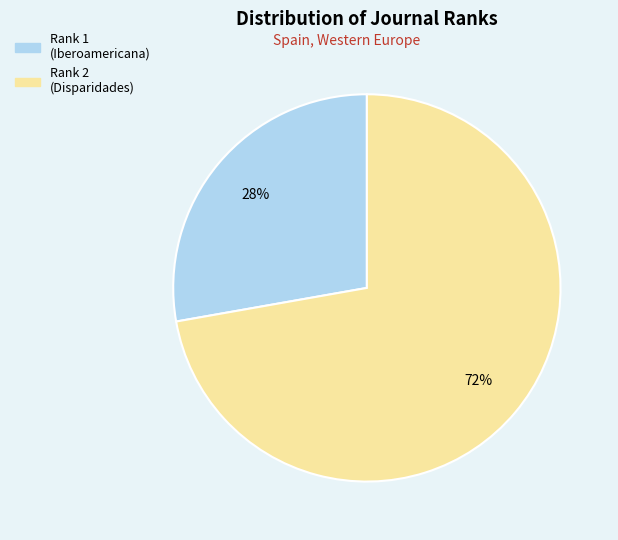

To the nearest percent, what is the average slice percentage?

50%